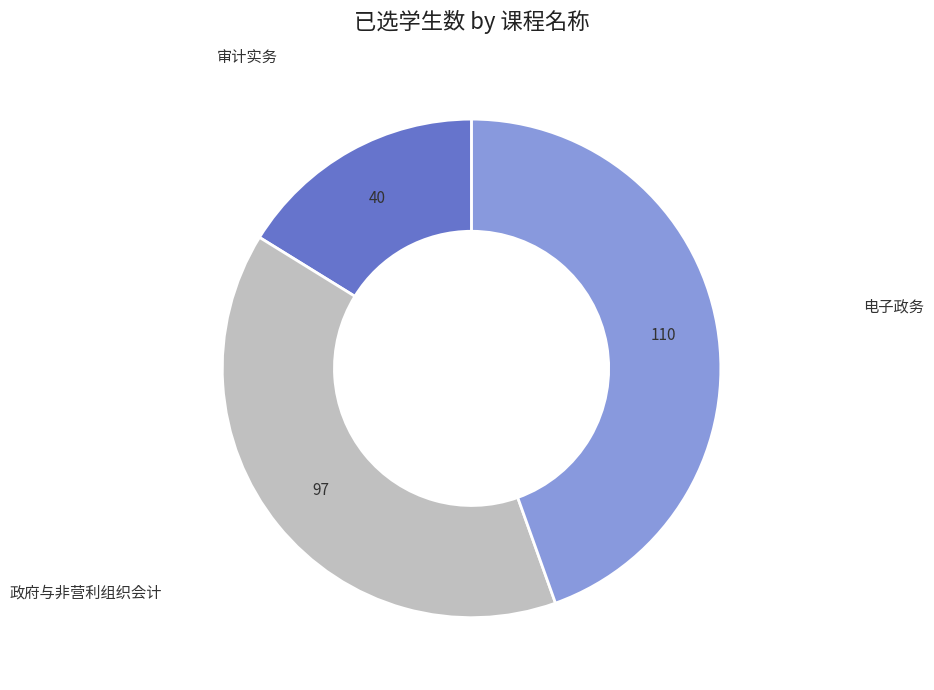

How many segments does this pie chart have?

3